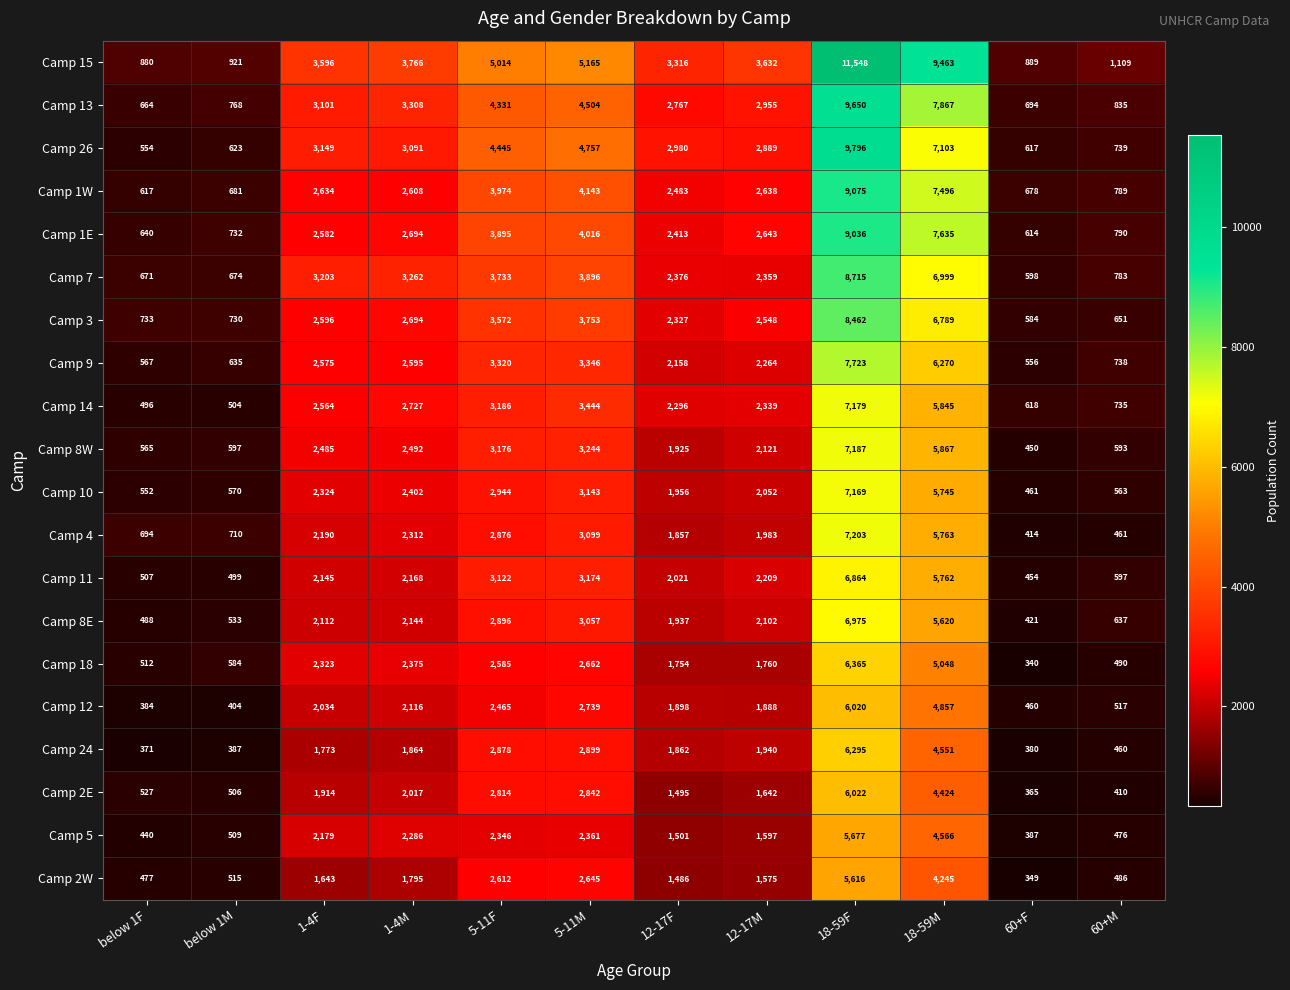

What is the approximate value of Camp 1E at 5-11M?

4016